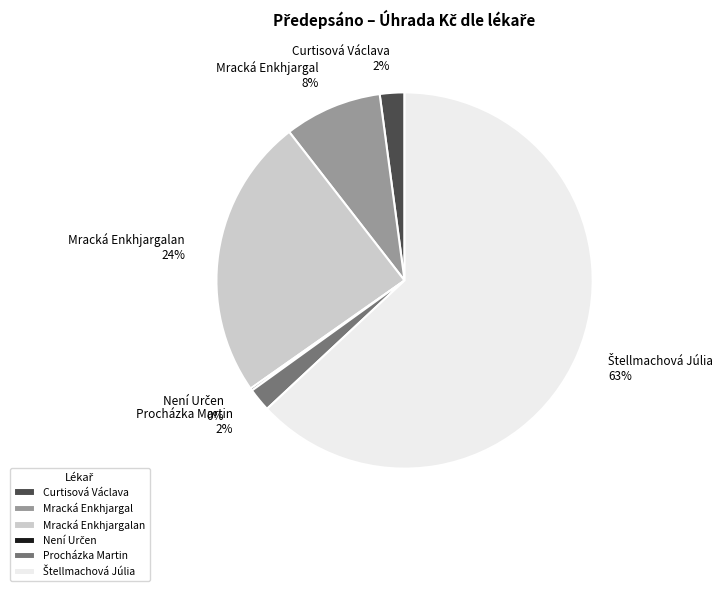

To the nearest percent, what is the combined percentage of Curtisová Václava and Mracká Enkhjargalan?

26%